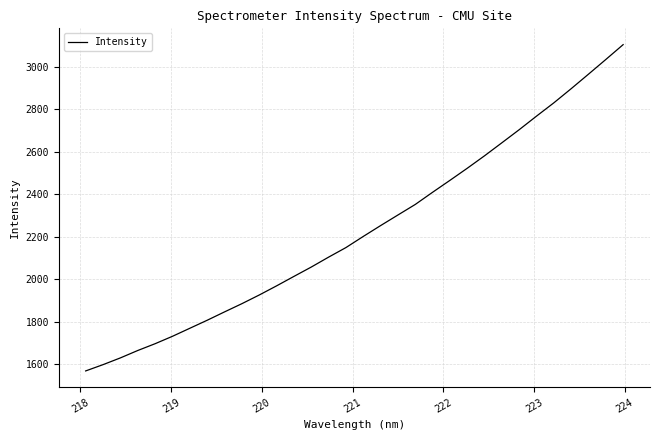

What is the greatest value displayed?

3105.1